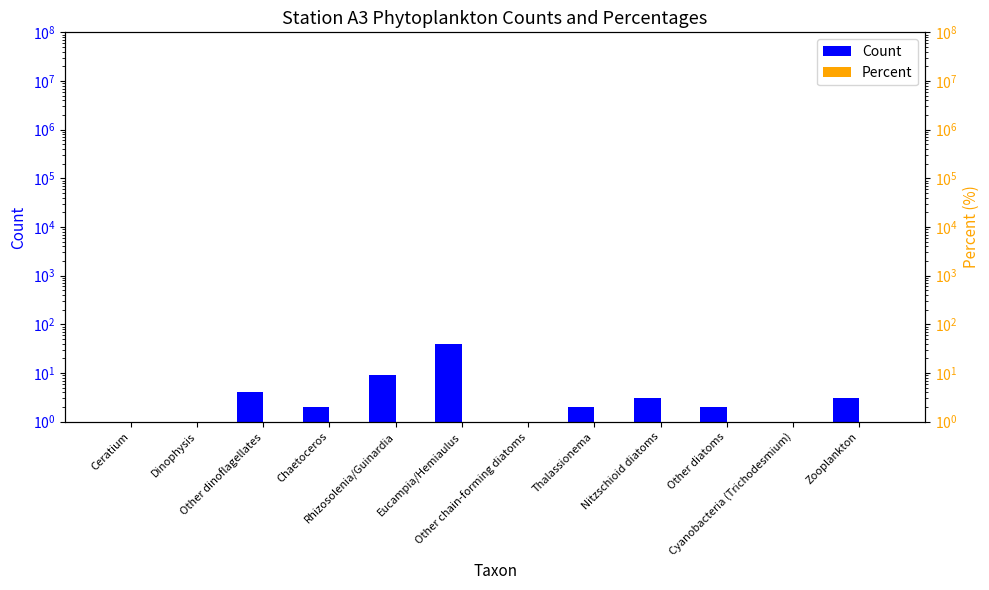

Are the bars horizontal?

No